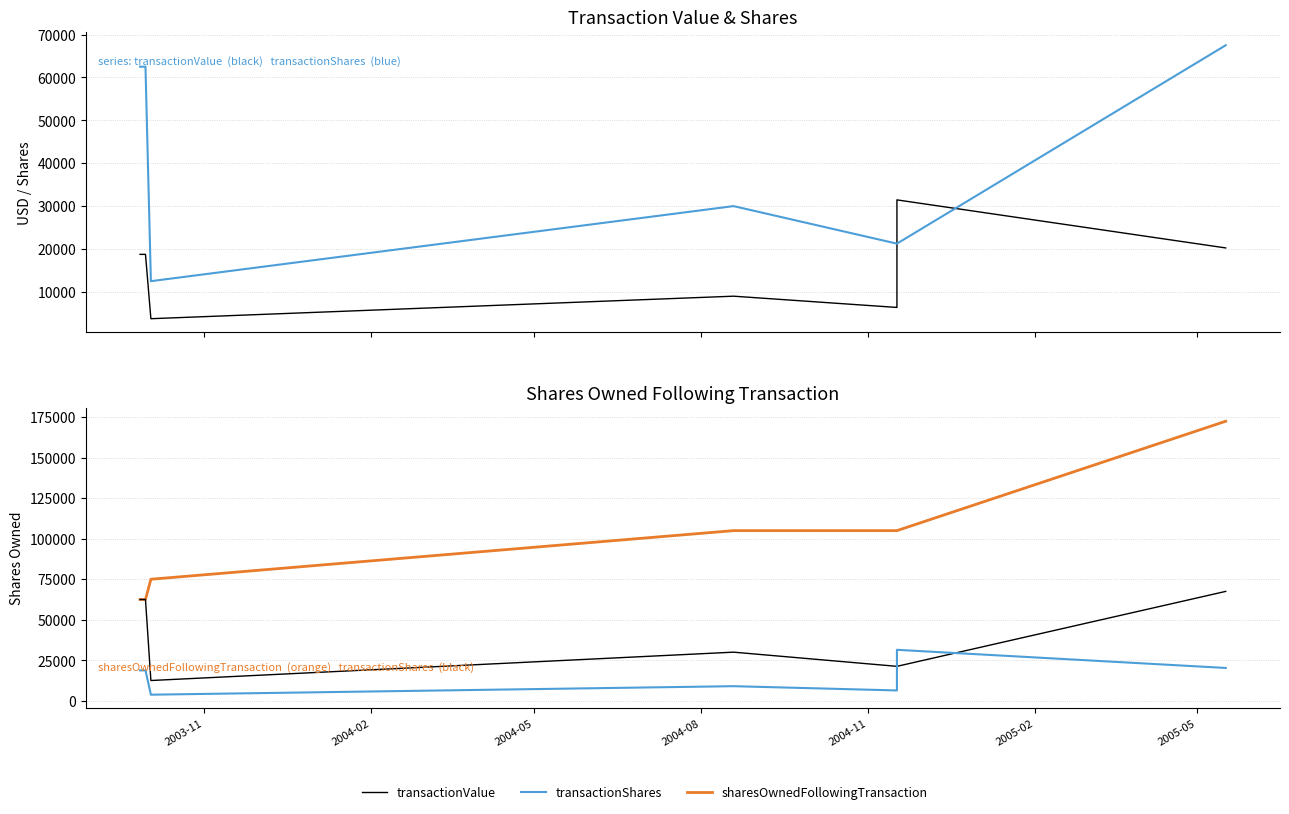

What is the maximum value shown in the chart?

172500